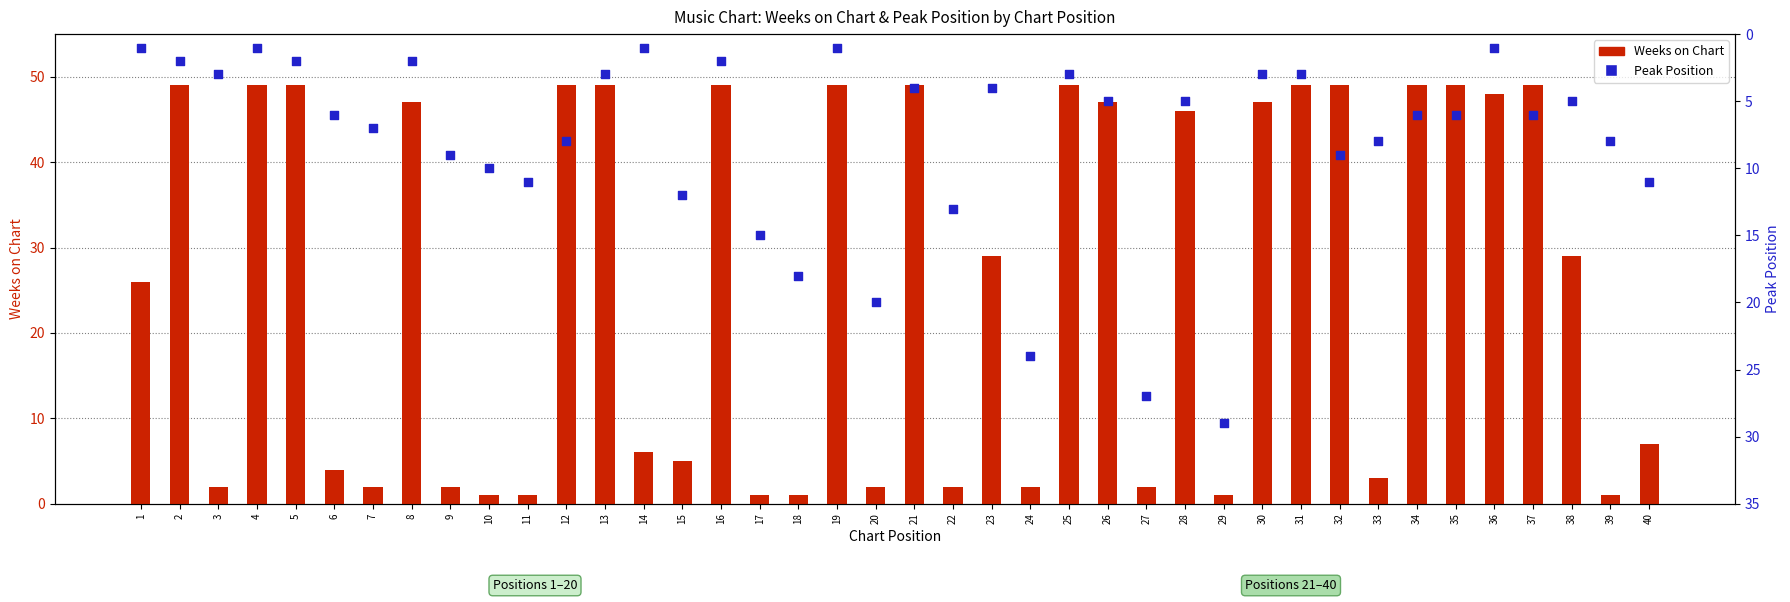

What is the total value across all series at 31?

52